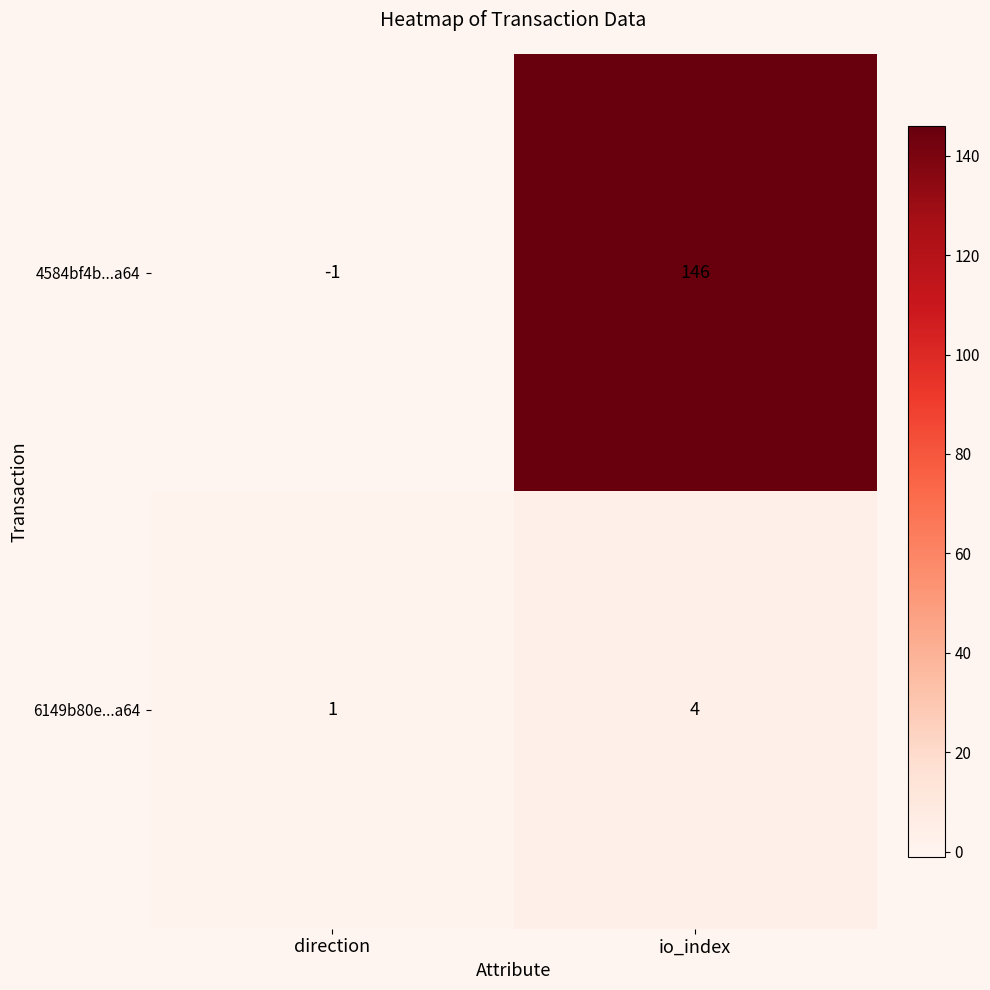

Which category has the highest value in the 4584bf4b...a64 series?

io_index